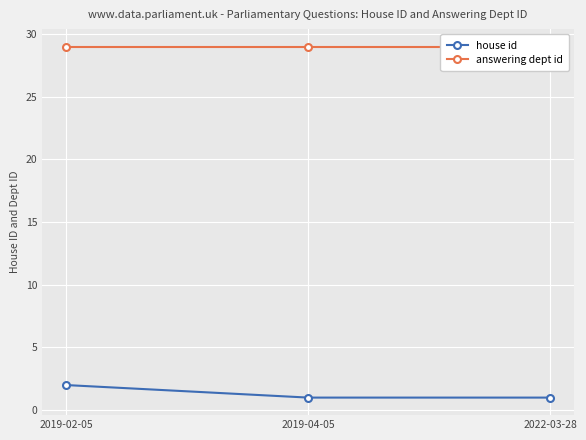

True or false: answering dept id has a value of 29 at 2019-04-05.

True